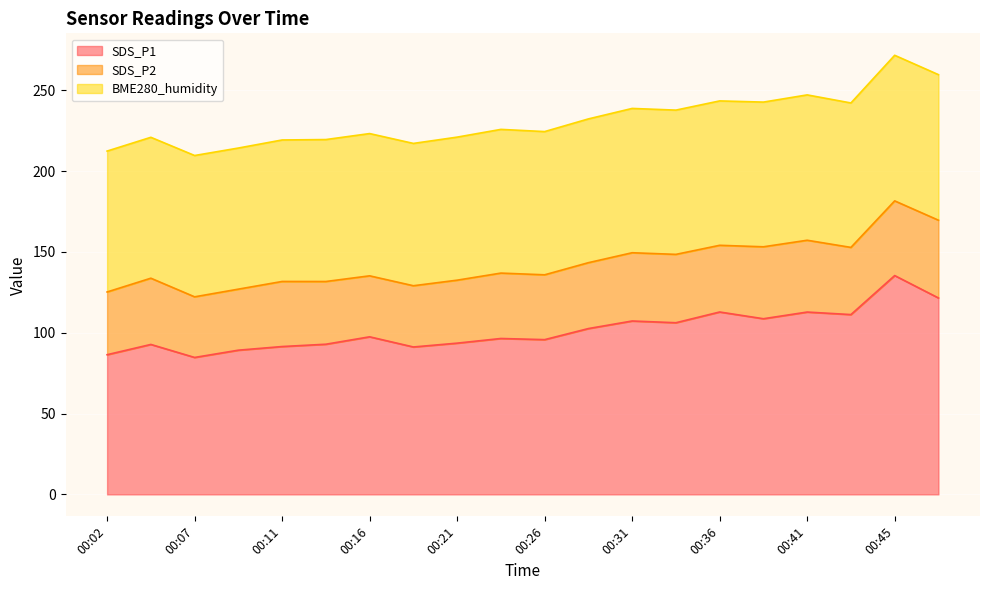

What is the total value across all series at 00:33?

237.7